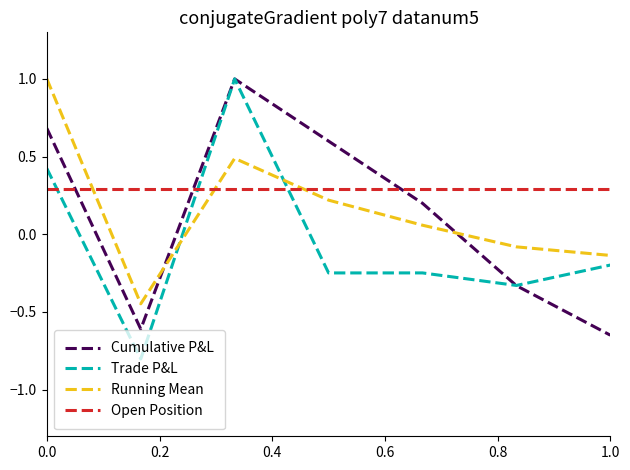

Which series has the largest total across all categories?

Open Position